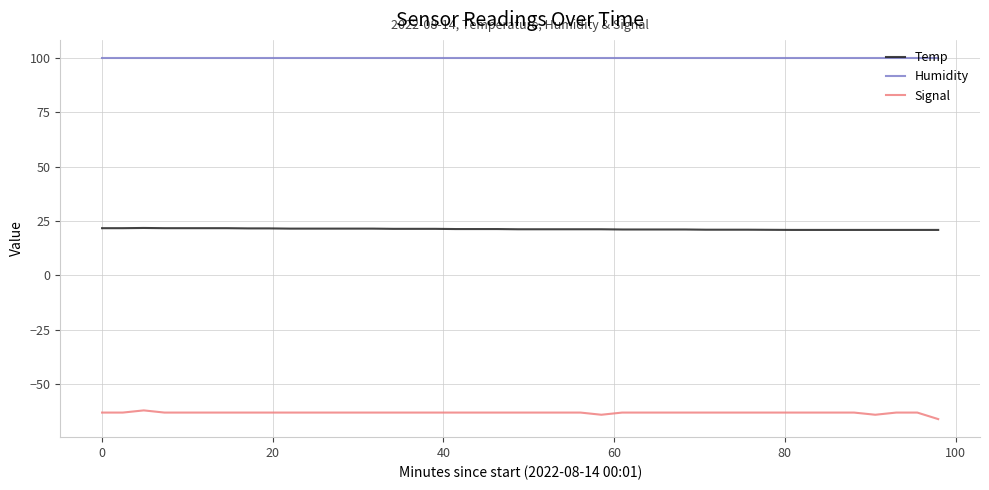

True or false: Temp and Signal cross at least once.

False